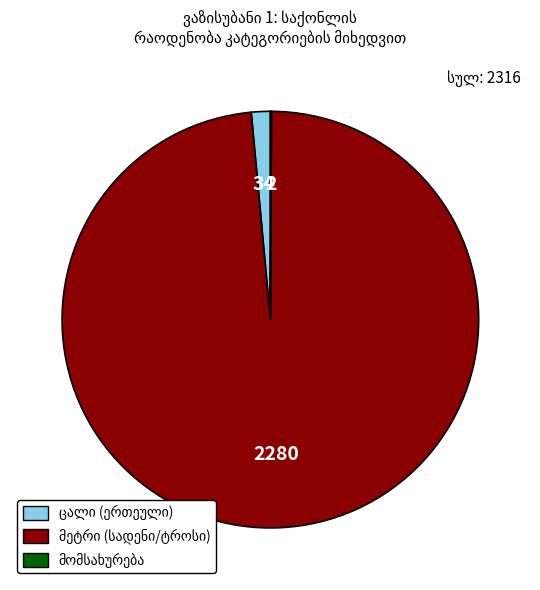

Is there any slice that represents more than half of the pie?

Yes